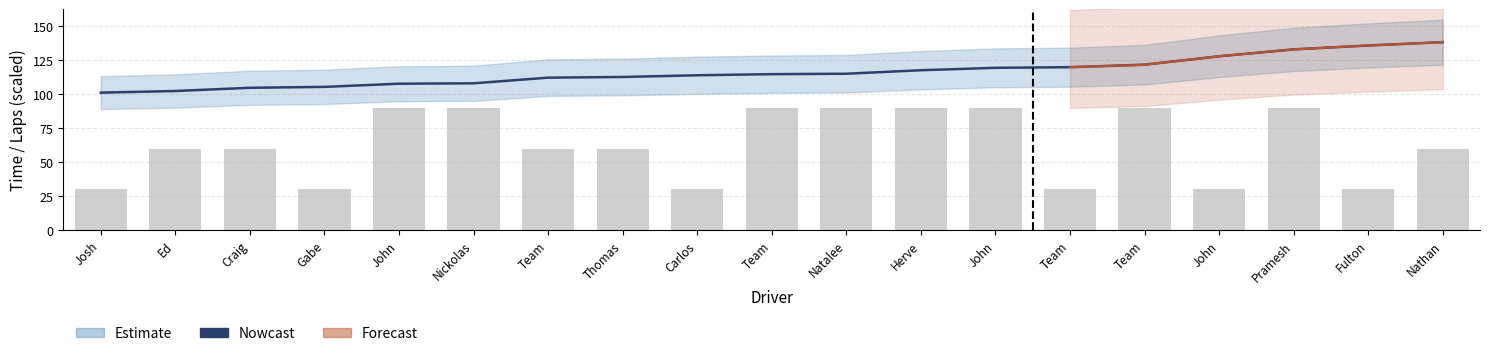

What is the label of the 5th bar from the left?

John